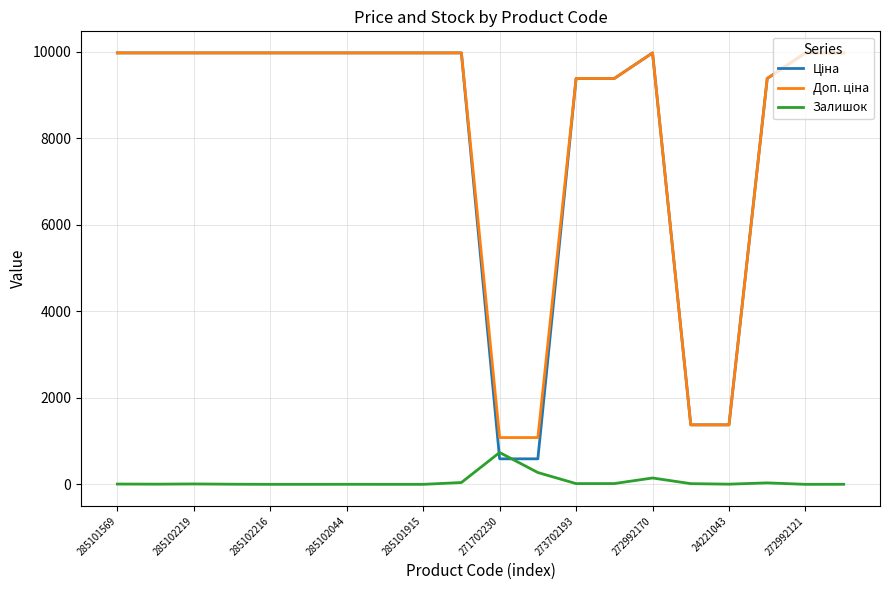

Does the chart display data point markers on the line(s)?

No